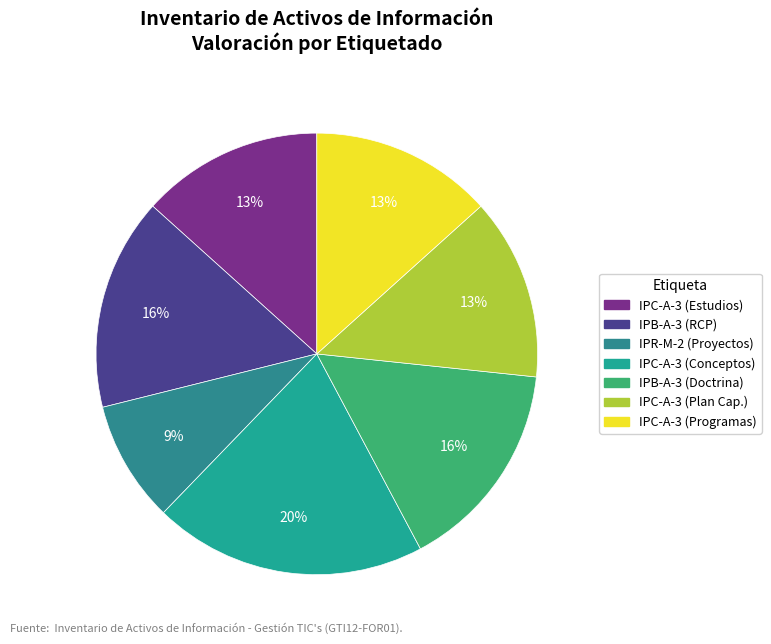

How many segments does this pie chart have?

7